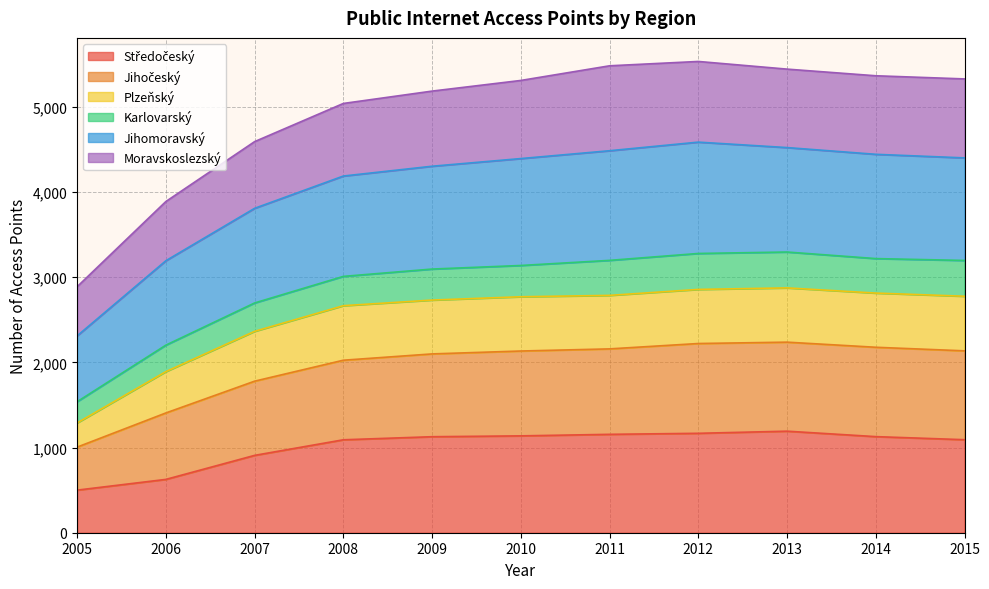

What is the total value across all series at 2010?

5309